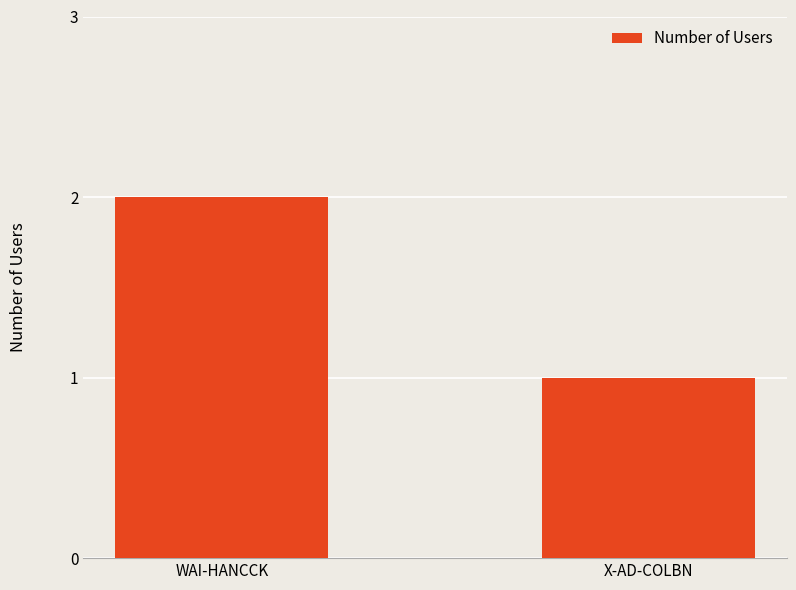

Is it true that the value at X-AD-COLBN is 2?

False